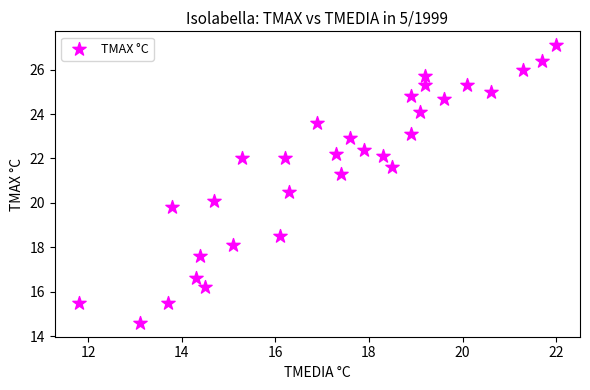

What is the range of X values (max minus min)?

10.2